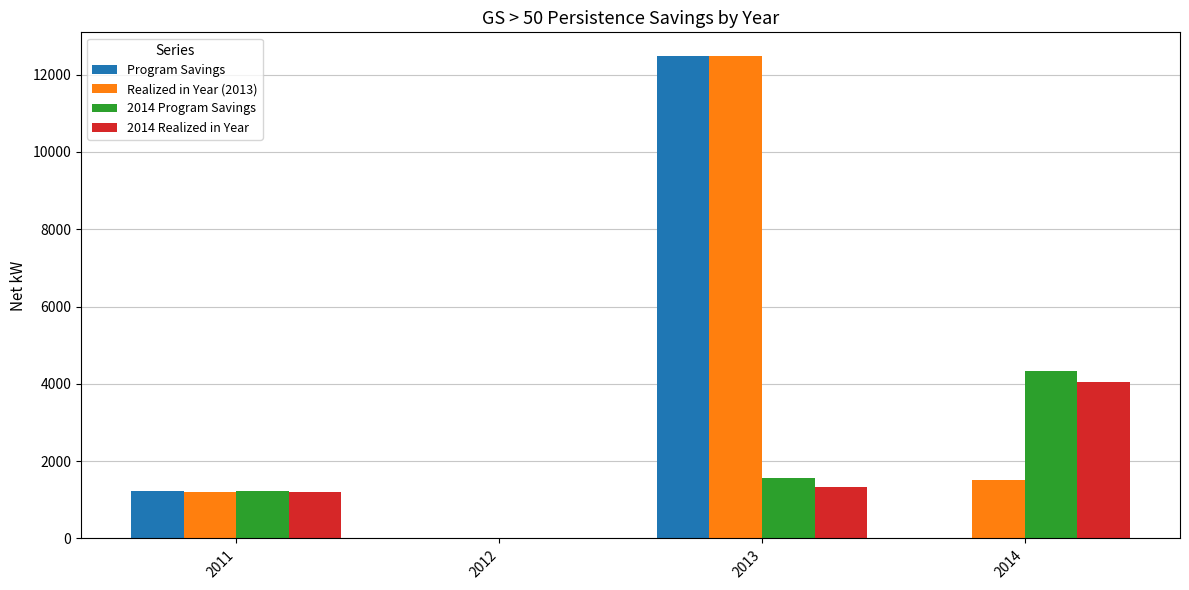

What is the sum of all Program Savings values?

13718.0